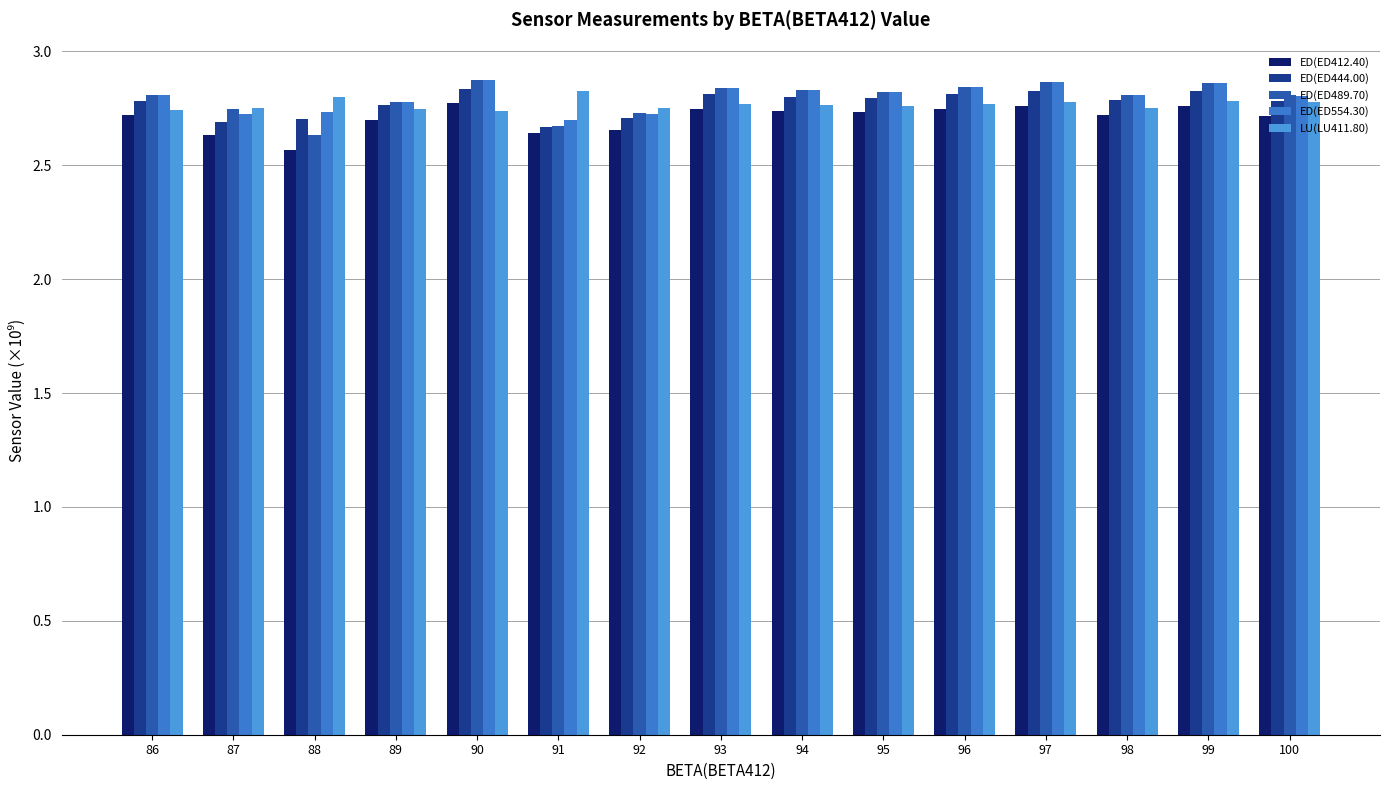

At how many categories does at least one series exceed 2?

15